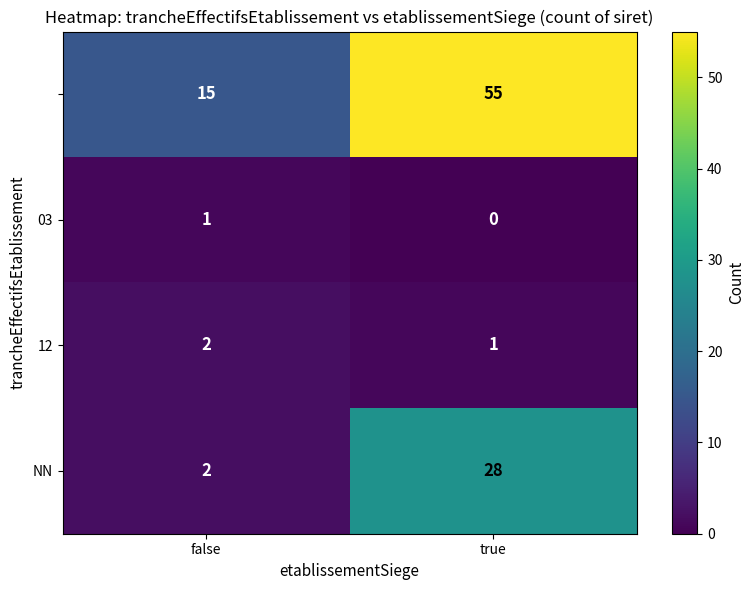

At which category is the sum across all series the highest?

true